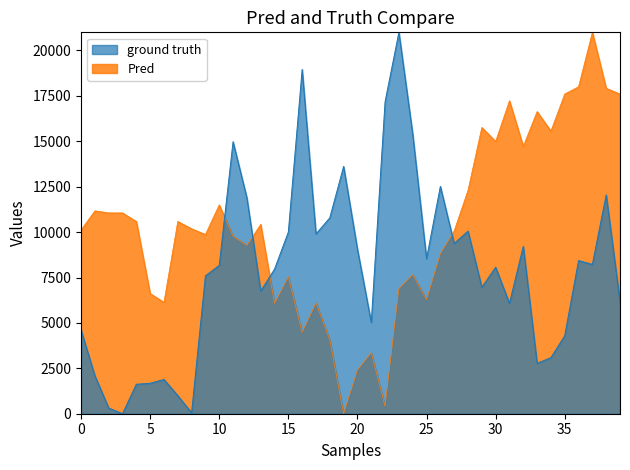

How many times do ground truth and Pred cross each other?

4